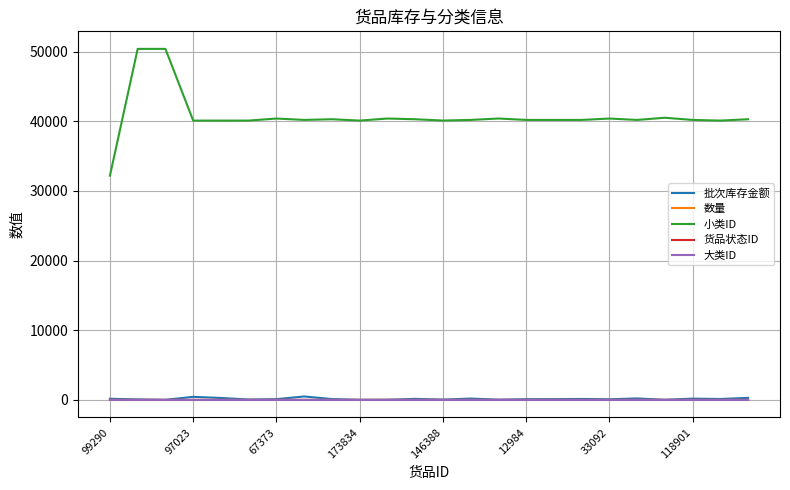

What is the maximum value shown in the chart?

50401.0